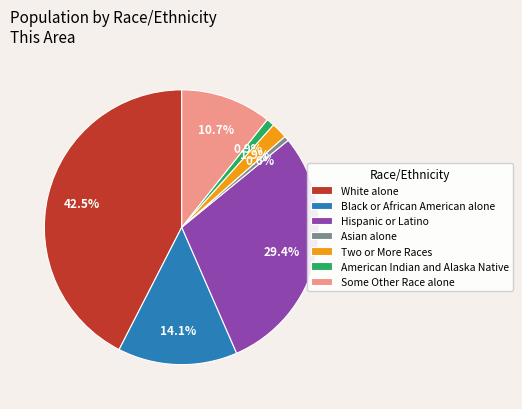

Is it true that Some Other Race alone is 11% of the pie?

True